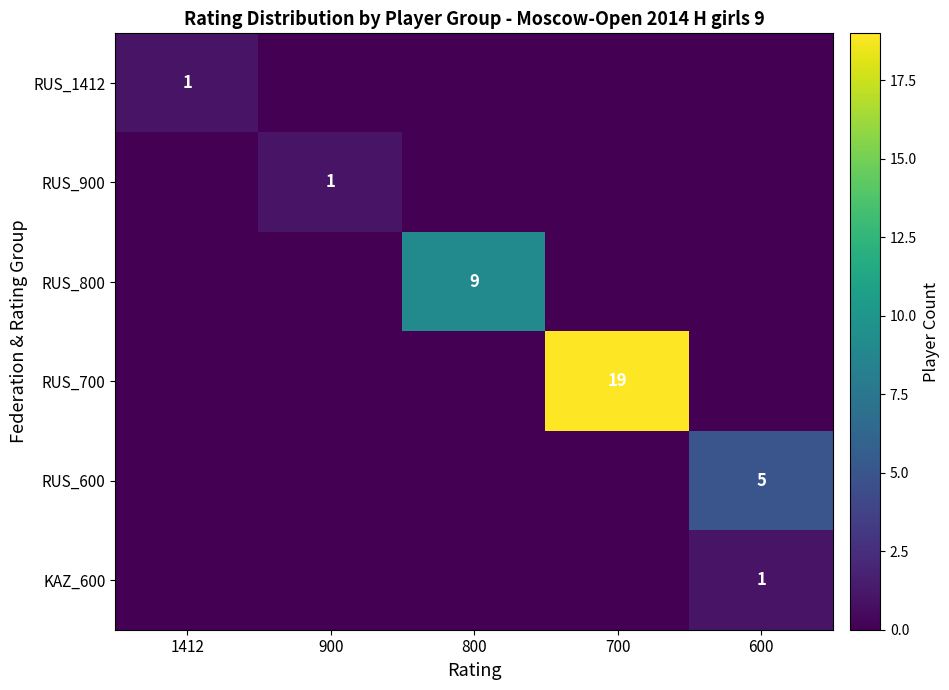

Count the number of data series in this chart.

6